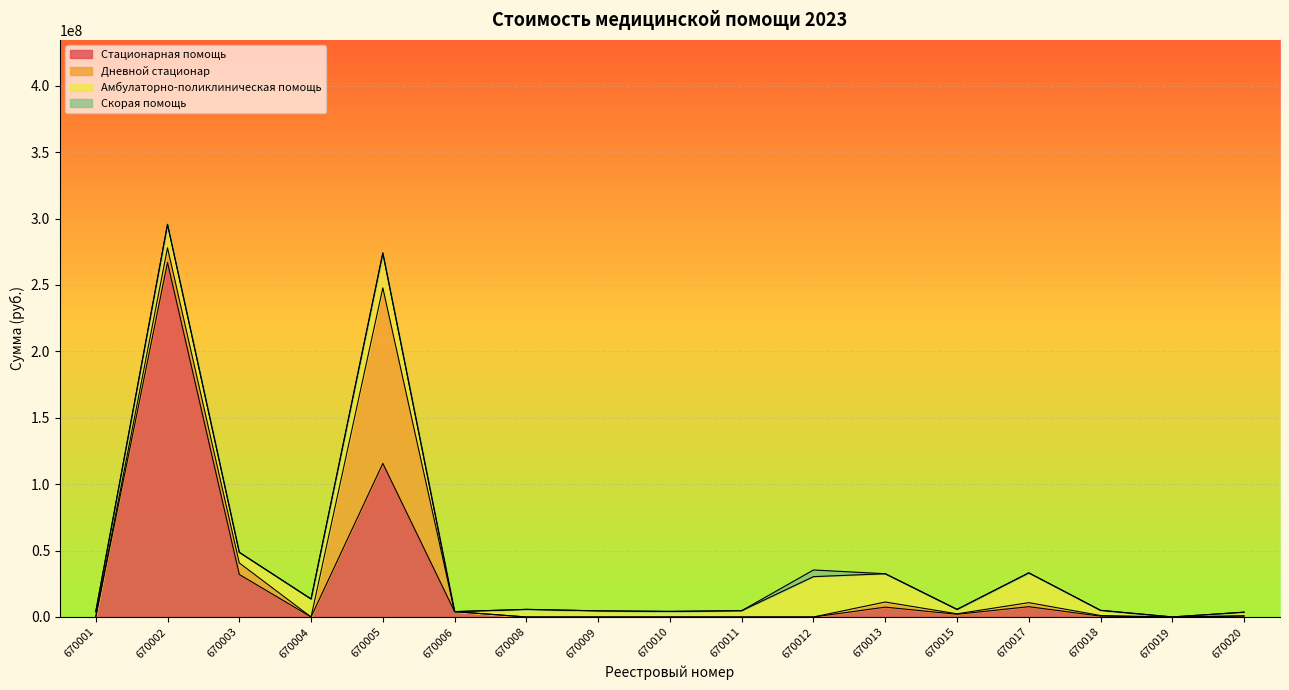

What is the spread (max minus min) of values at 670015?

3322385.8